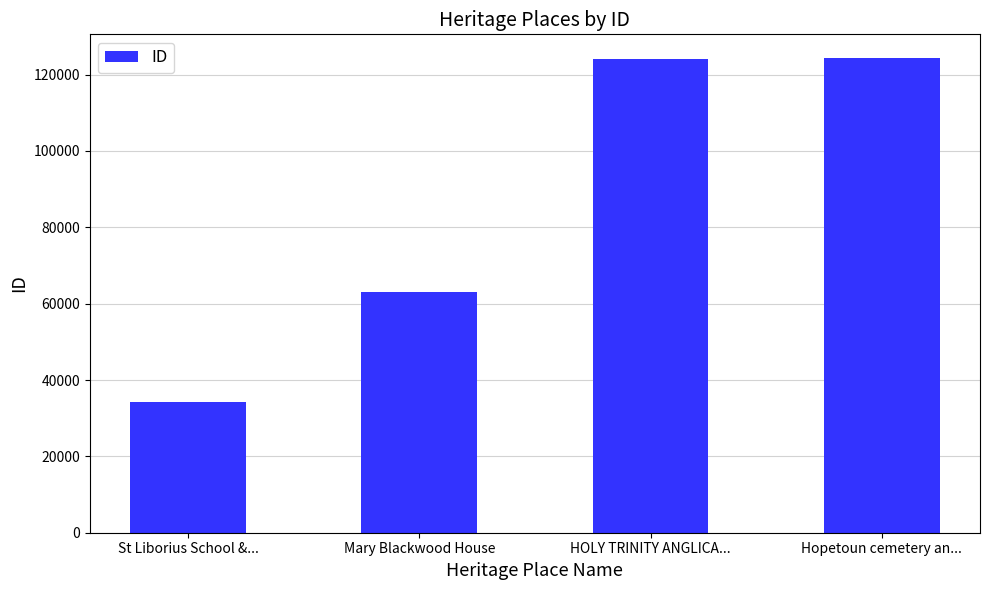

Where is the data nearest to the value 79339?

Mary Blackwood House